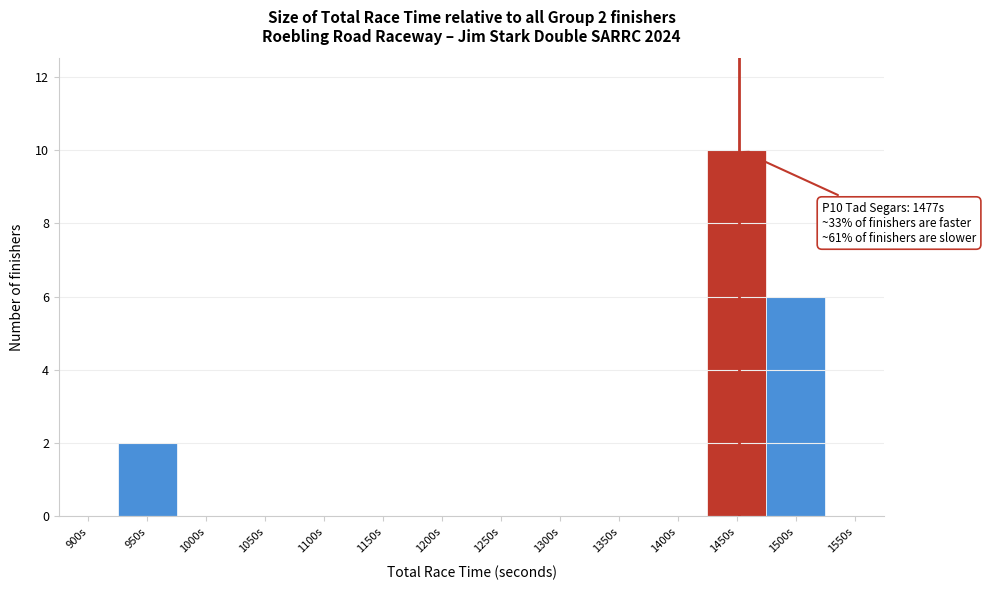

Reading right to left, list all the values displayed in this chart.

1550s=0	1500s=6	1450s=10	1400s=0	1350s=0	1300s=0	1250s=0	1200s=0	1150s=0	1100s=0	1050s=0	1000s=0	950s=2	900s=0